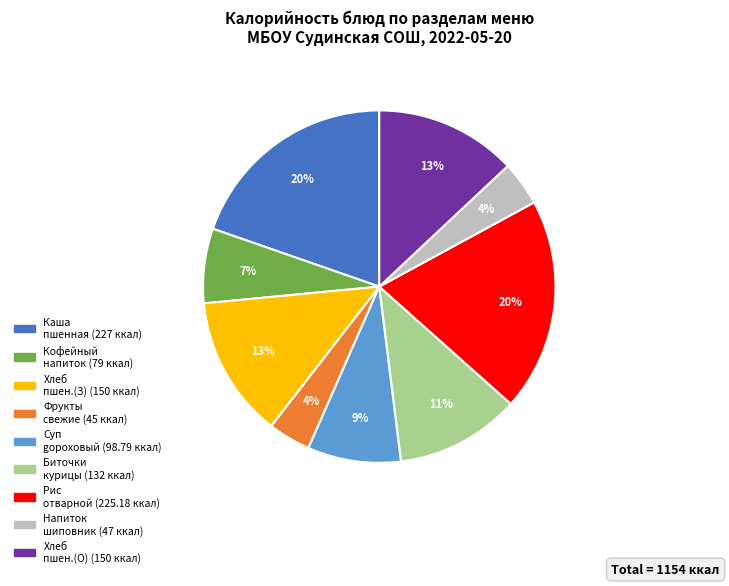

Does any single category account for the majority?

No